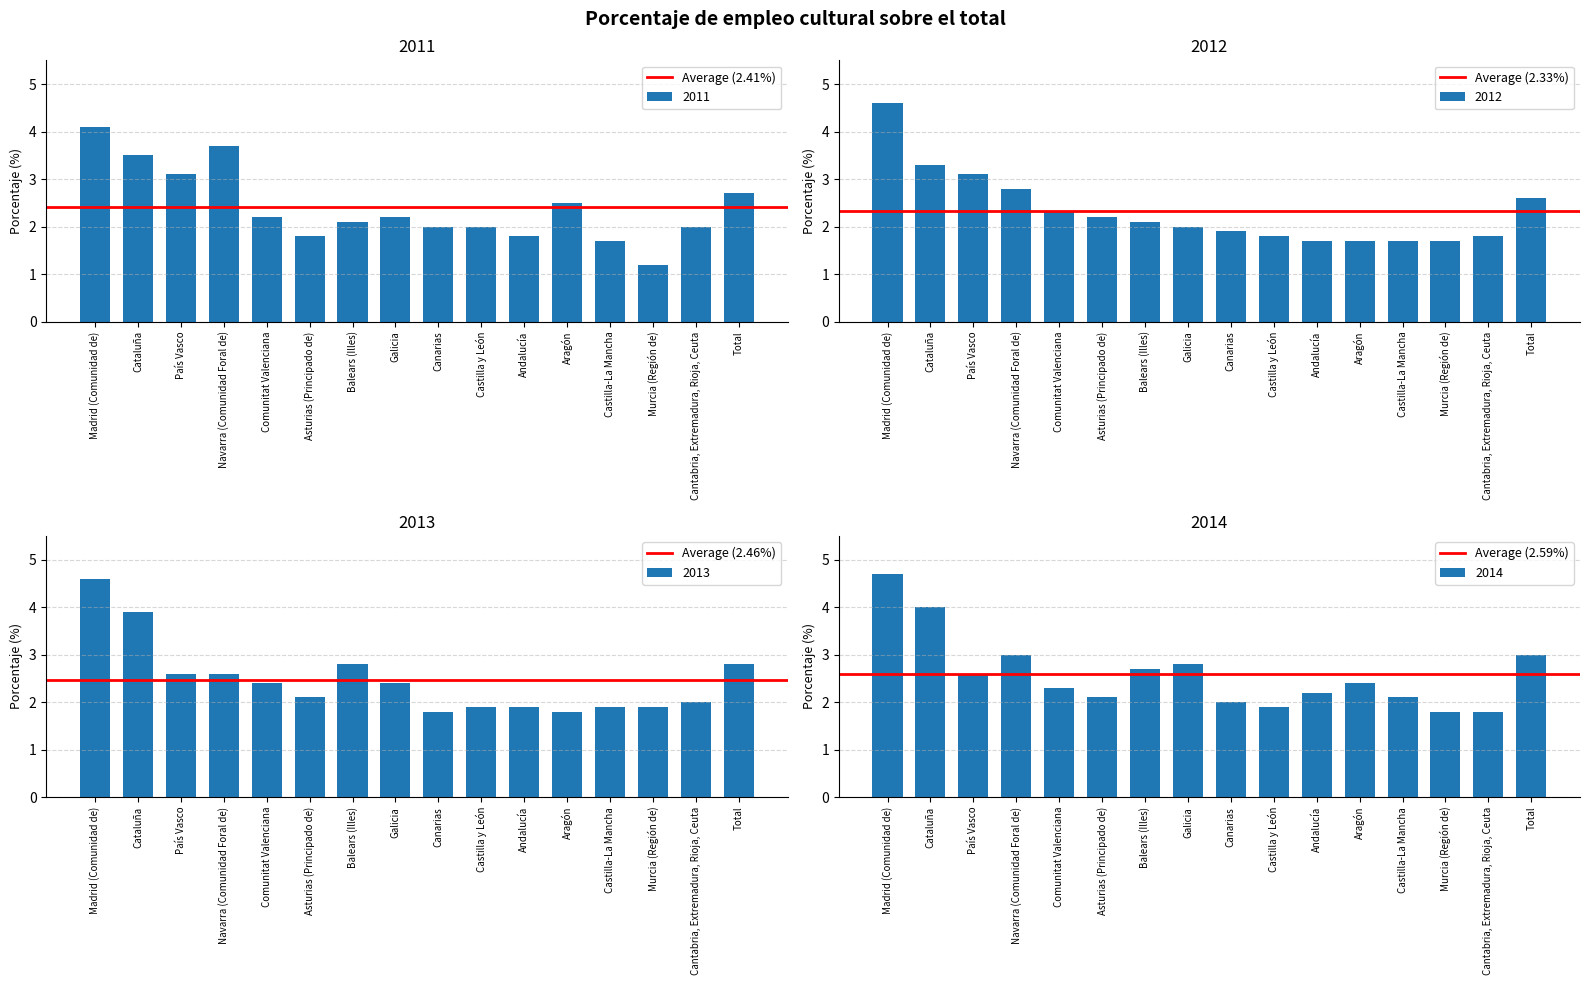

What is the minimum value for 2011?

1.2